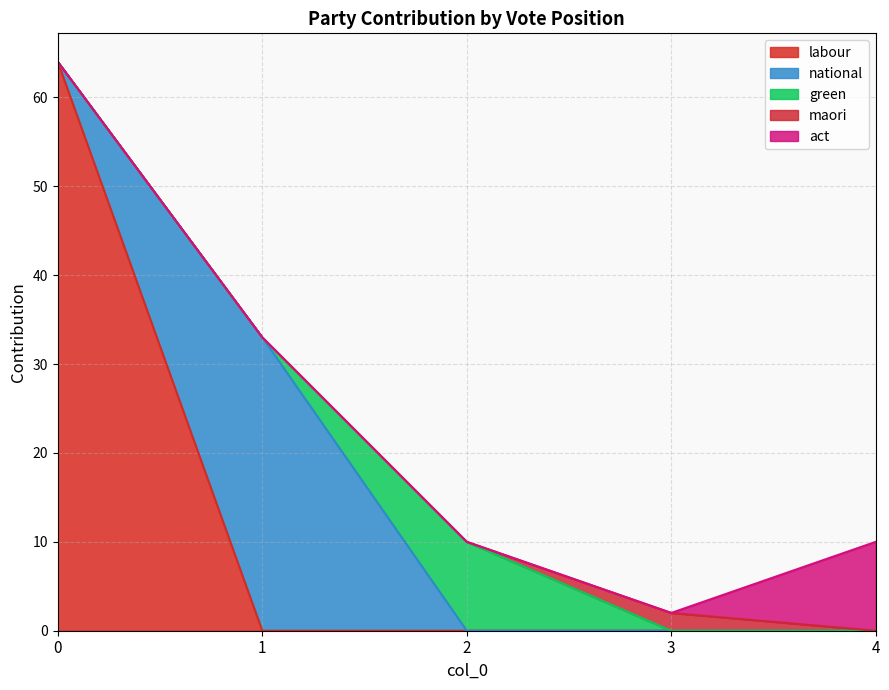

Is the value of national at 1 greater than the value of green at 3?

Yes